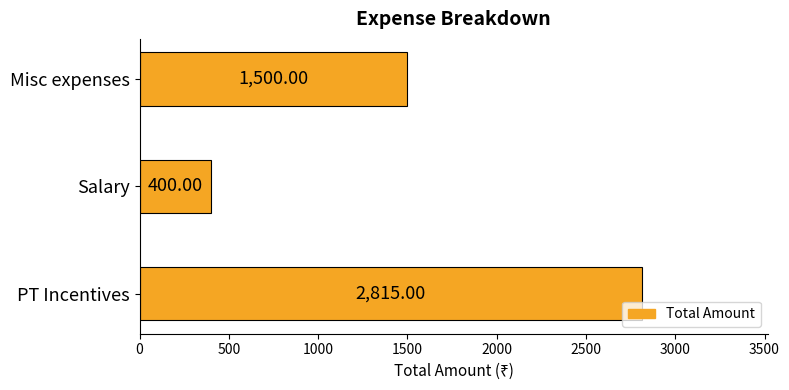

Which has a higher value, Misc expenses or Salary?

Misc expenses